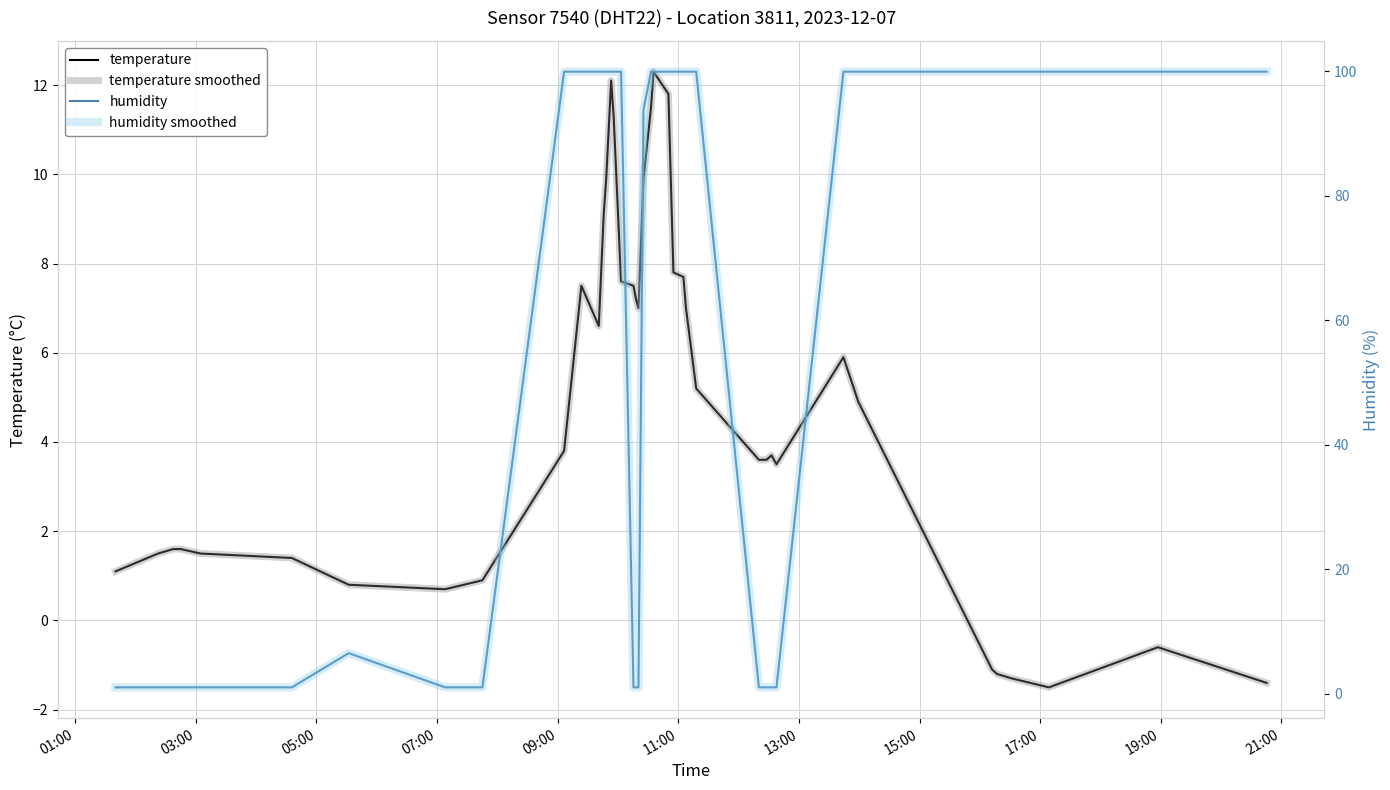

True or false: humidity has a value of 140.0 at 22.

False